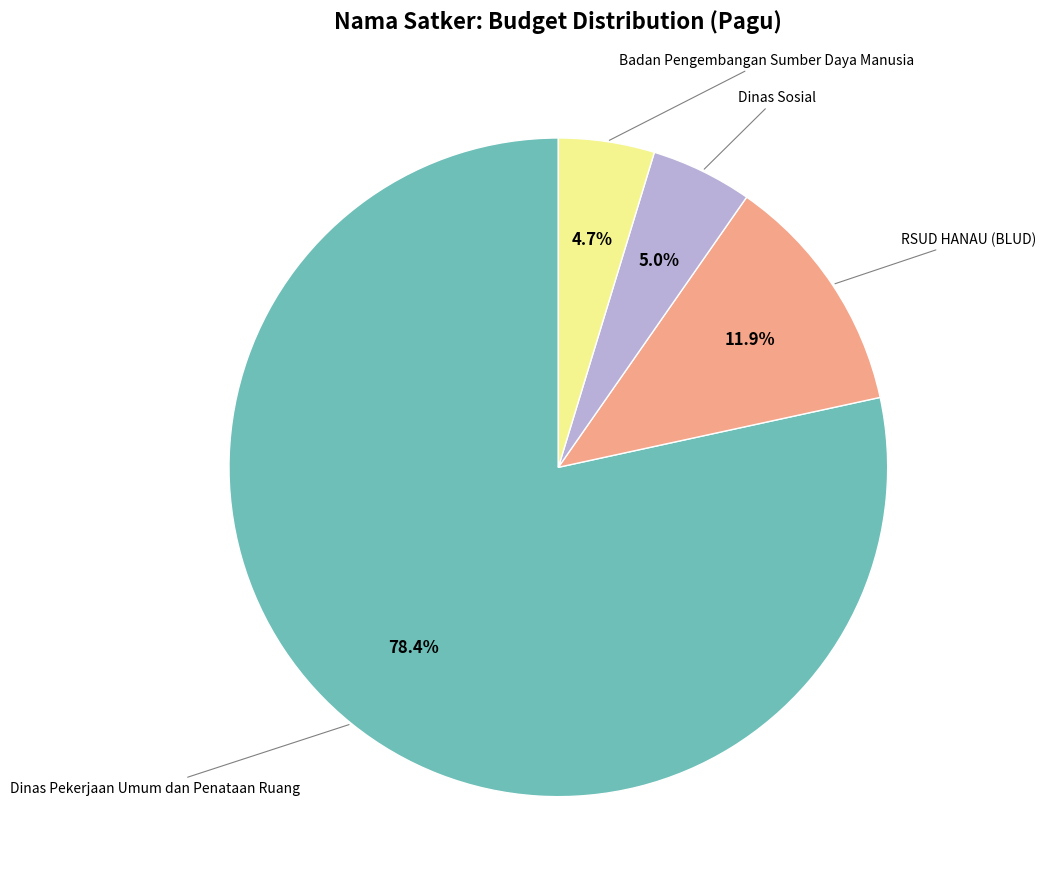

True or false: Dinas Sosial accounts for 9% of the total.

False